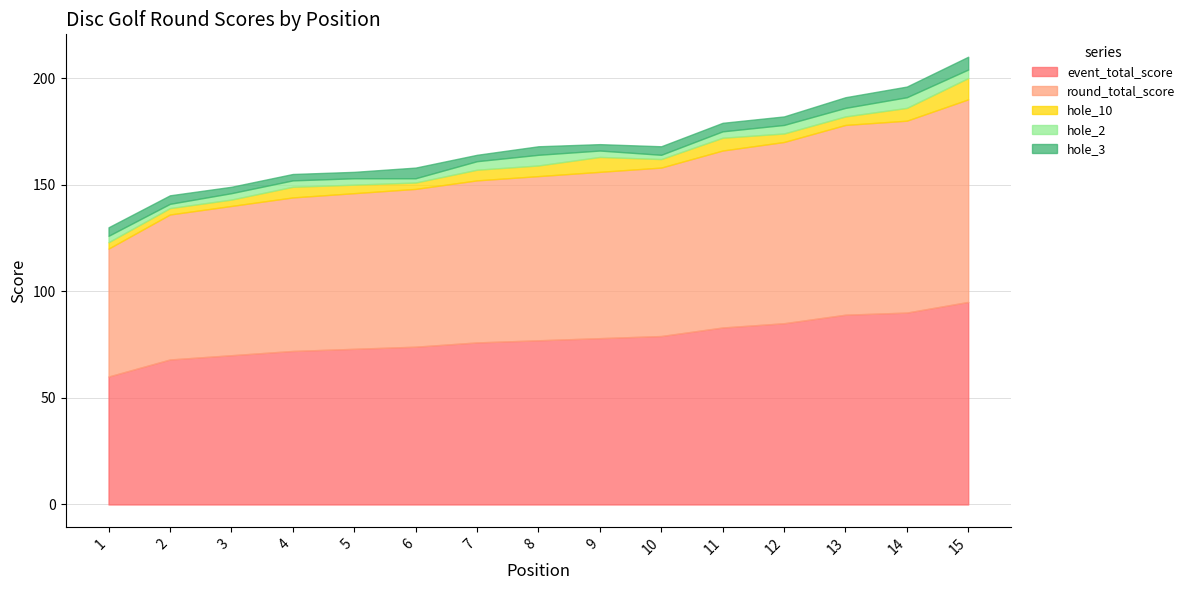

Between which two adjacent categories do hole_3 and hole_10 first intersect?

5 and 6